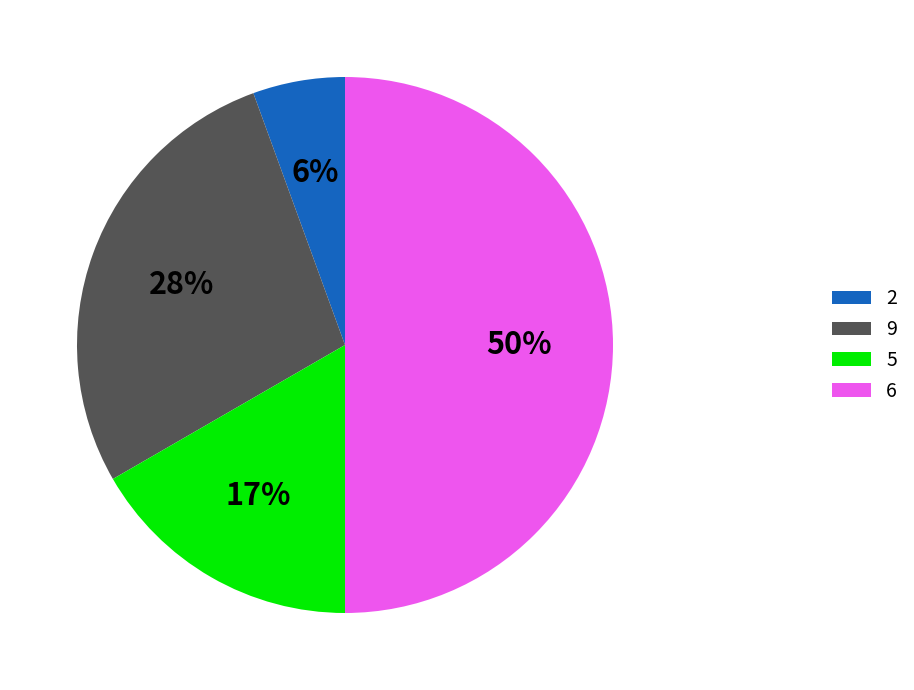

Which category has the smallest portion of the pie?

2